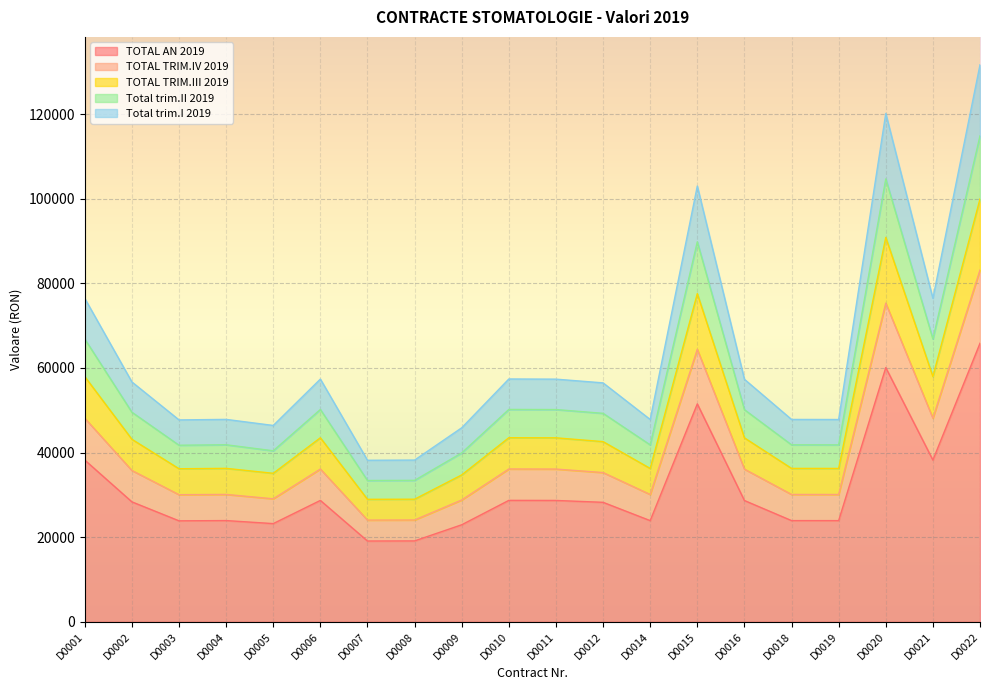

At which label does TOTAL AN 2019 reach its peak?

D0022